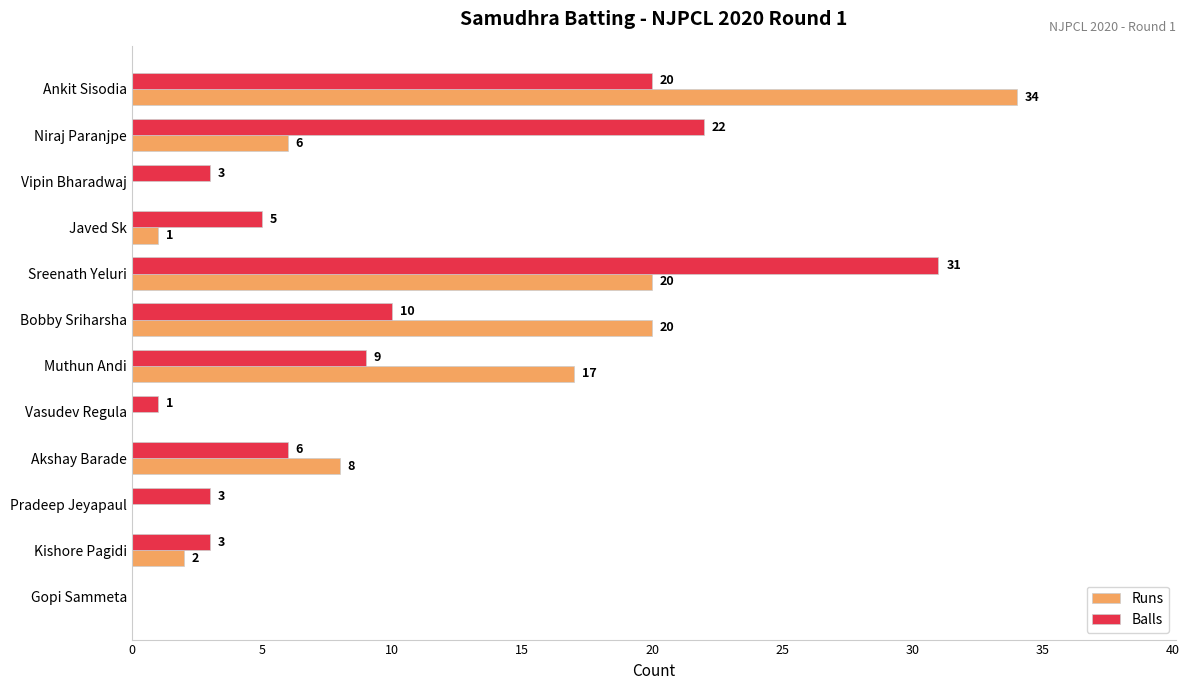

Which series has the largest range (max minus min)?

Runs